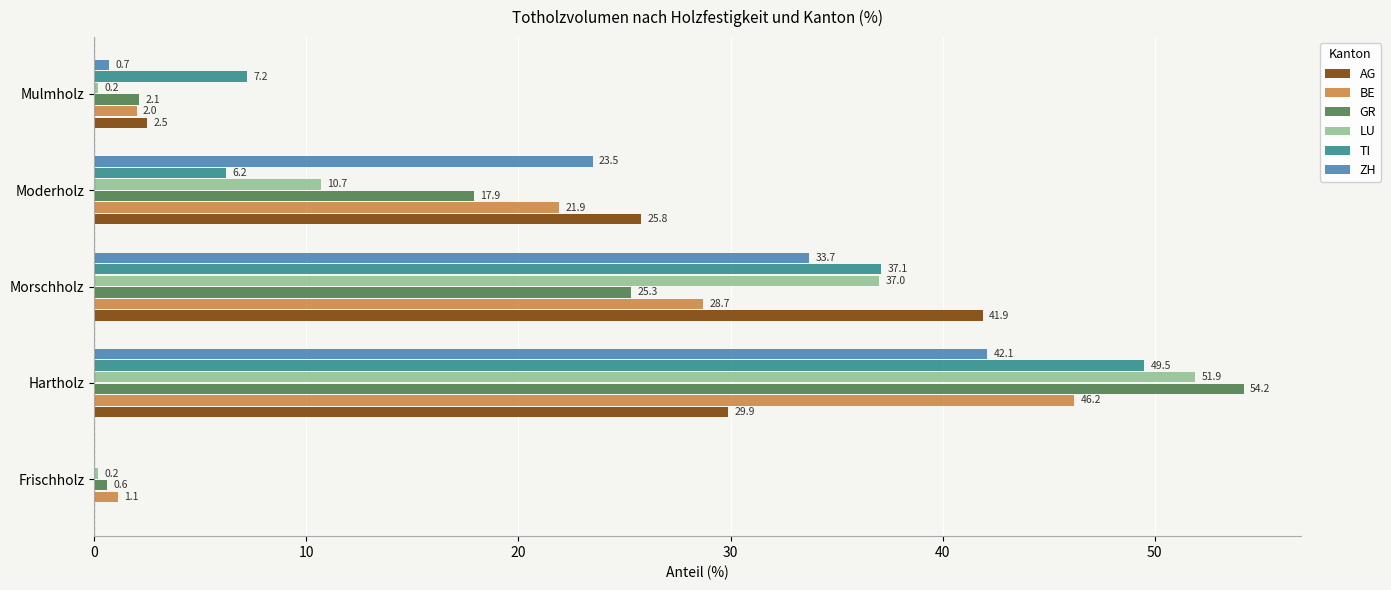

What are all the series names shown in the legend?

AG, BE, GR, LU, TI, ZH